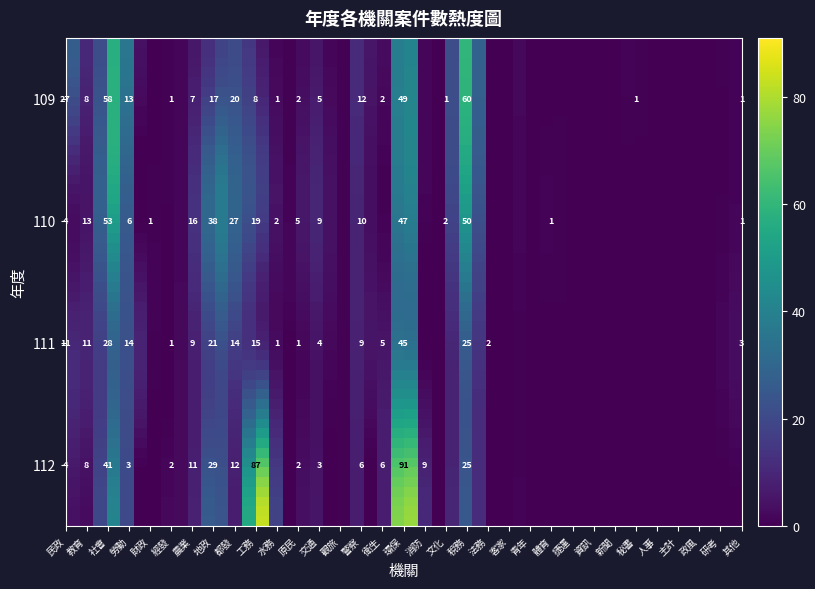

At 警察, list the series in order from largest to smallest.

109, 110, 111, 112